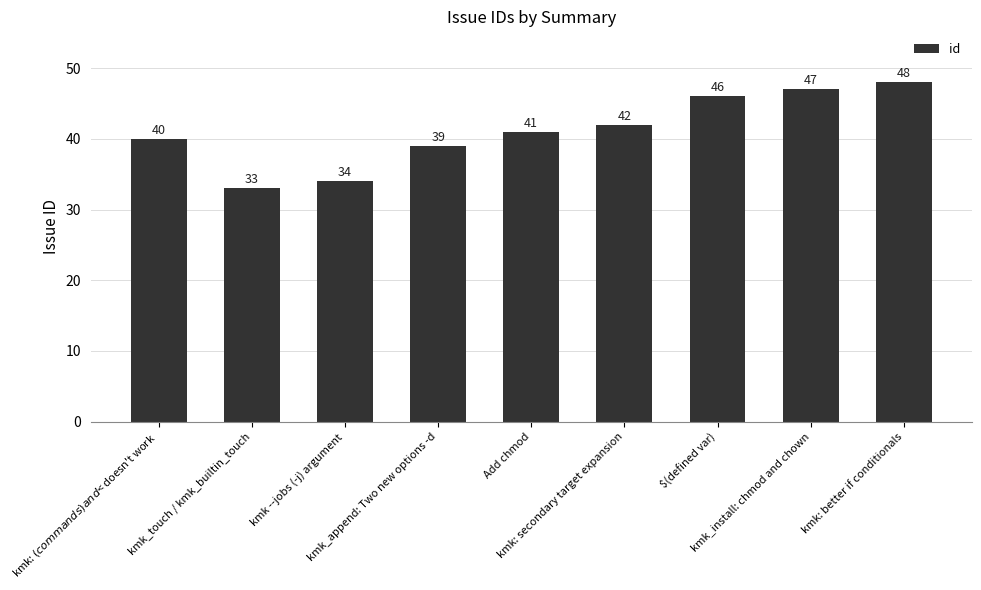

How many data points does each series have?

9